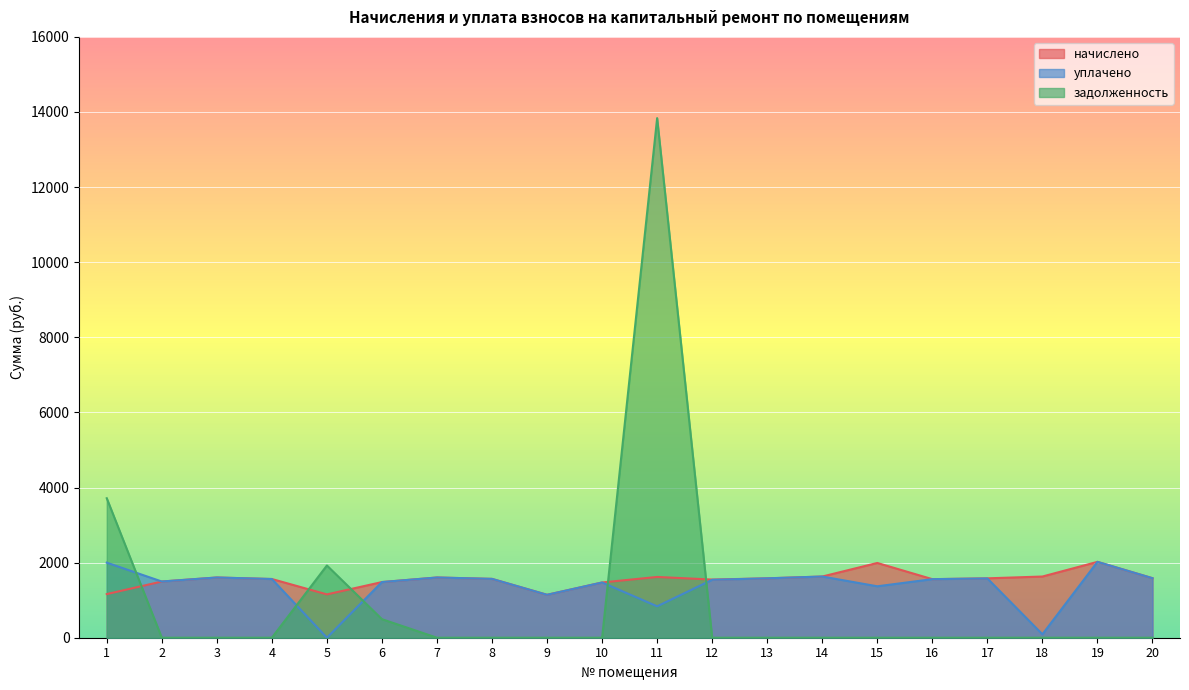

Is the value of задолженность at 6 greater than the value of уплачено at 18?

Yes